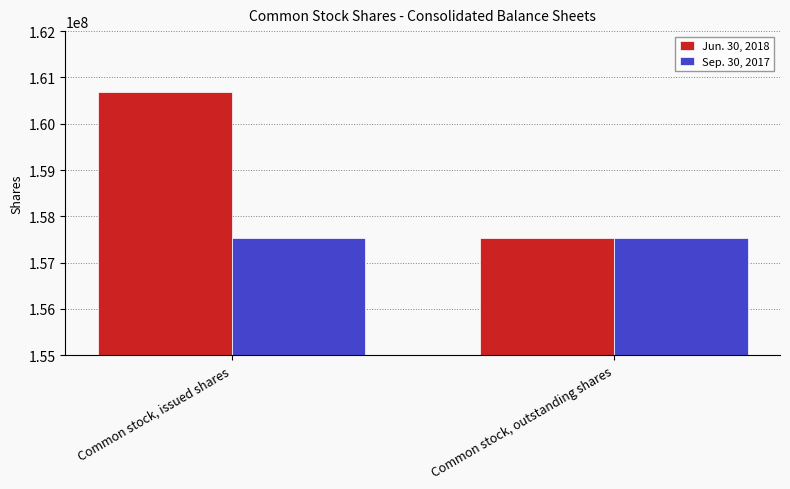

What is the difference between the Jun. 30, 2018 values at Common stock, outstanding shares and Common stock, issued shares?

3164499